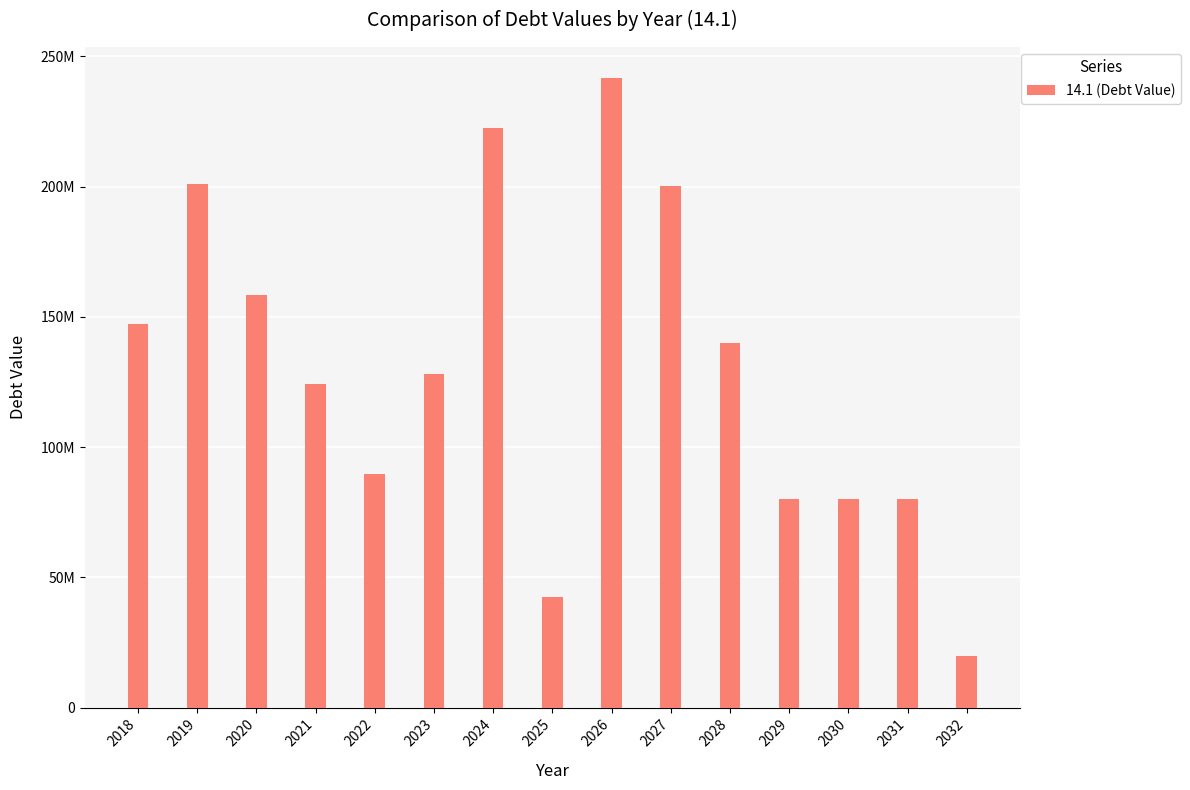

Are the bars horizontal?

No